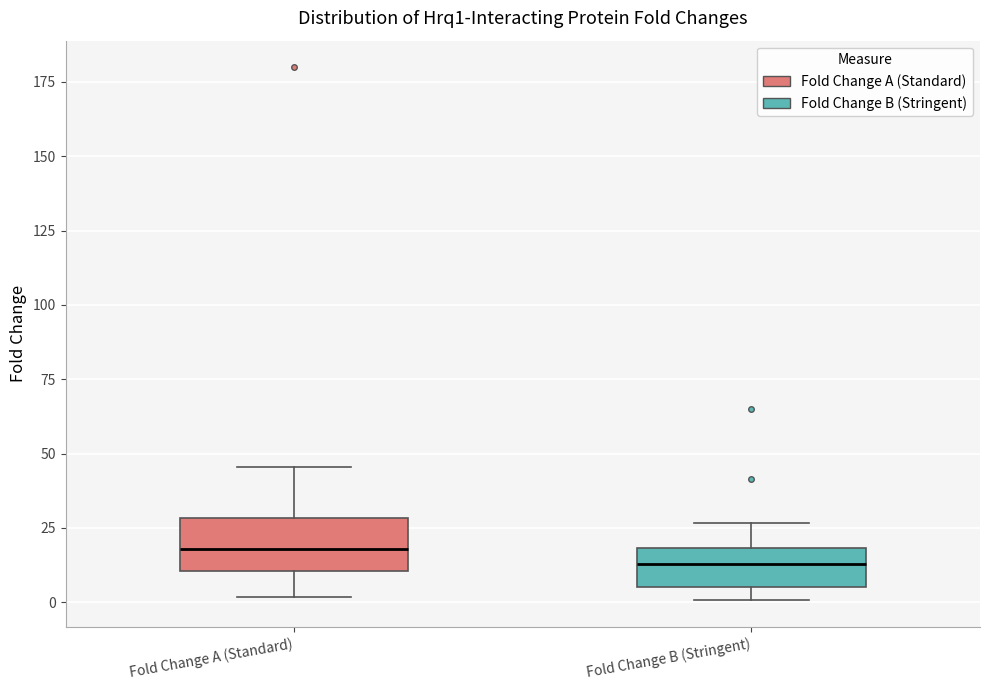

Reading left to right, read every box against the y-axis: the position of its median line, the range the box covers, and the ends of its whiskers. The values are not printed on the chart, so give them approximately, as read against the axis.

Fold Change A (Standard): median 20, box 10 to 30, whiskers 0 to 45
Fold Change B (Stringent): median 15, box 5 to 20, whiskers 0 to 25